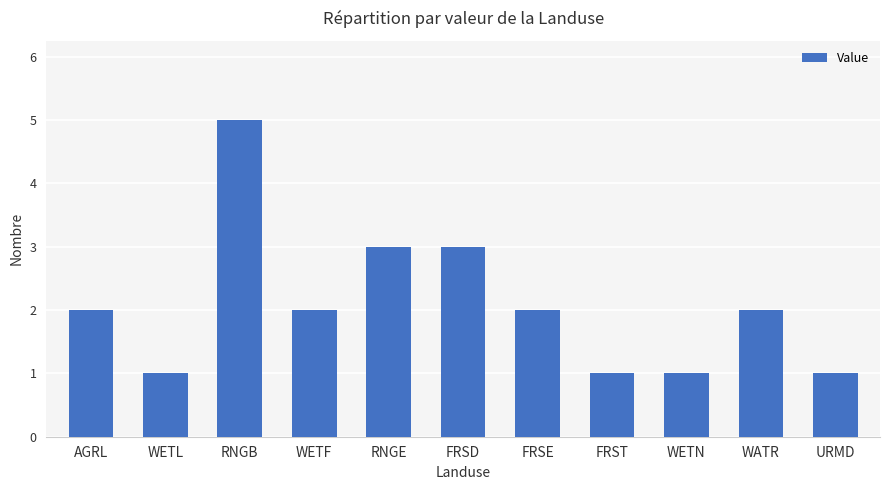

What is the maximum value shown in the chart?

5